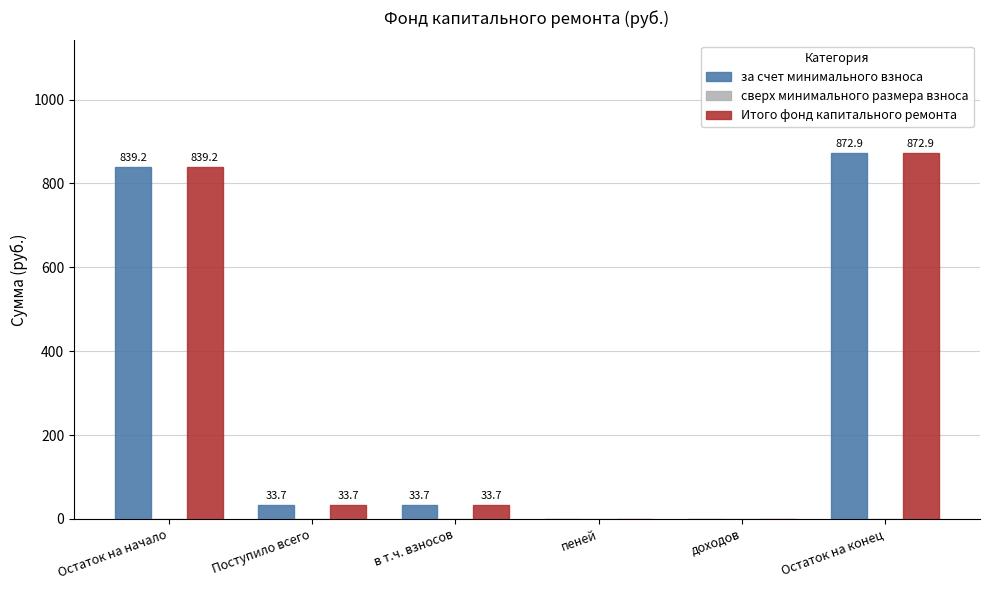

At which category is the sum across all series the highest?

Остаток на конец